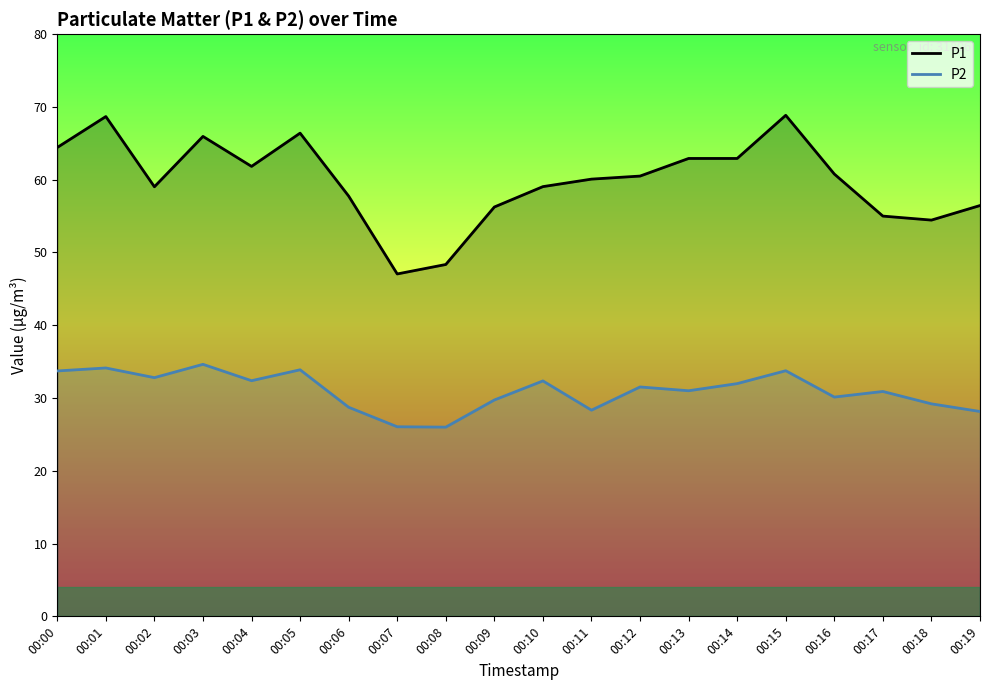

Reading left to right, transcribe all the data shown in this chart.

P1: 00:00=64.4	00:01=68.7	00:02=59.0	00:03=66.0	00:04=61.8	00:05=66.4	00:06=57.8	00:07=47.0	00:08=48.4	00:09=56.2	00:10=59.0	00:11=60.1	00:12=60.5	00:13=62.9	00:14=62.9	00:15=68.8	00:16=60.8	00:17=55.0	00:18=54.5	00:19=56.5
P2: 00:00=33.7	00:01=34.1	00:02=32.8	00:03=34.6	00:04=32.4	00:05=33.9	00:06=28.7	00:07=26.1	00:08=26.0	00:09=29.7	00:10=32.4	00:11=28.3	00:12=31.5	00:13=31.0	00:14=32.0	00:15=33.8	00:16=30.1	00:17=30.9	00:18=29.2	00:19=28.1